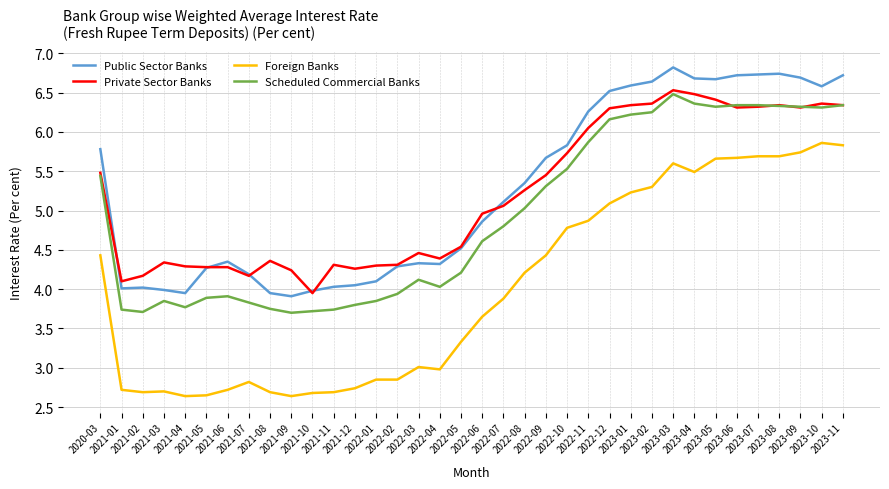

At which category does Private Sector Banks reach its first local peak?

2021-03